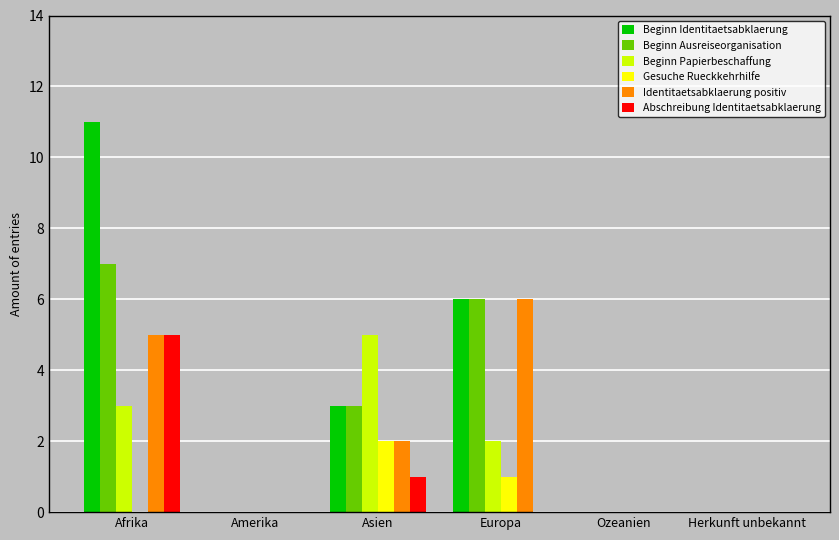

What is the total value across all series at Afrika?

31